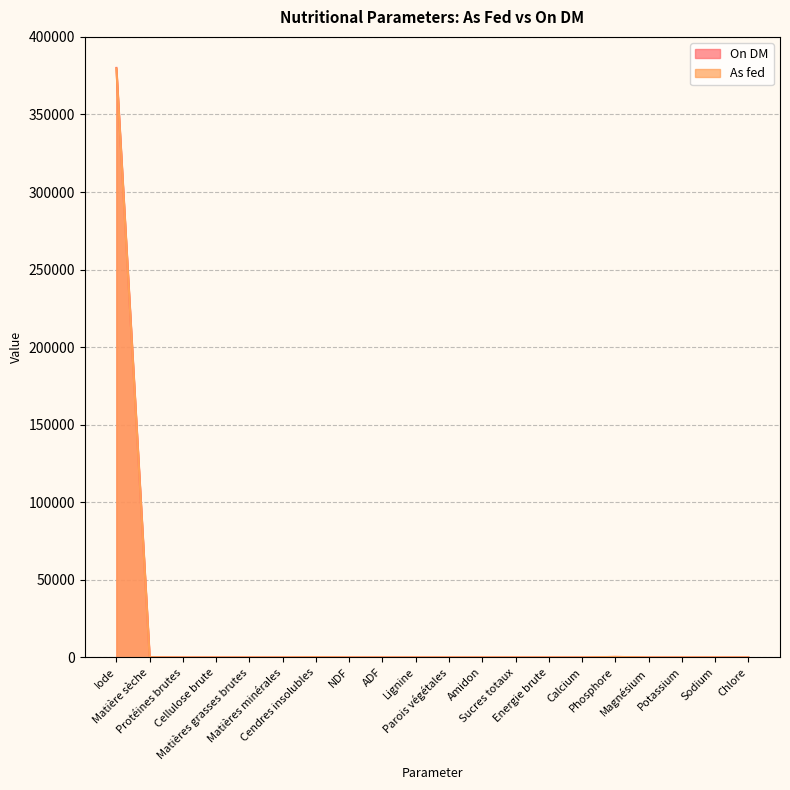

The value of On DM at Magnésium is 0.0. True or false?

True